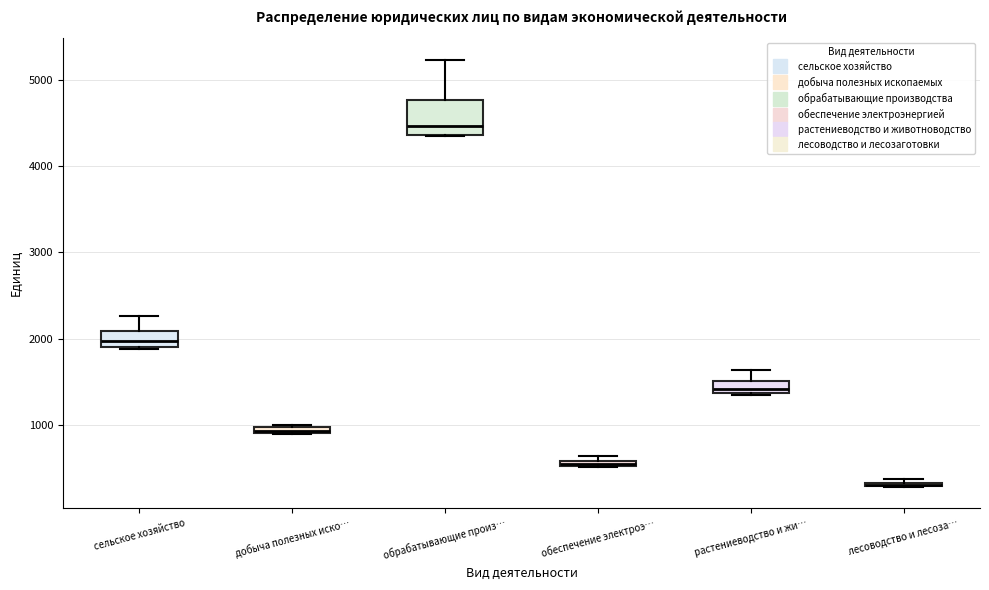

Which box is the tallest, from its lower edge to its upper edge?

обрабатывающие произ…